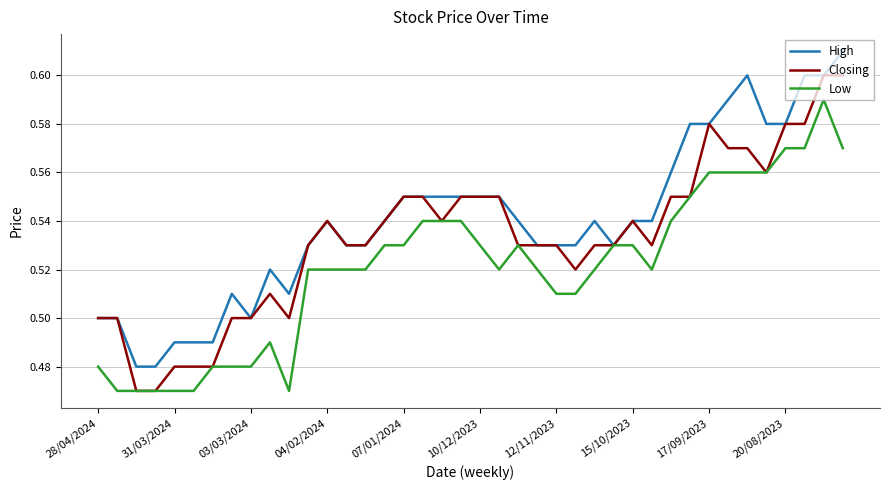

List the series in order of their overall mean, lowest first.

Low, Closing, High